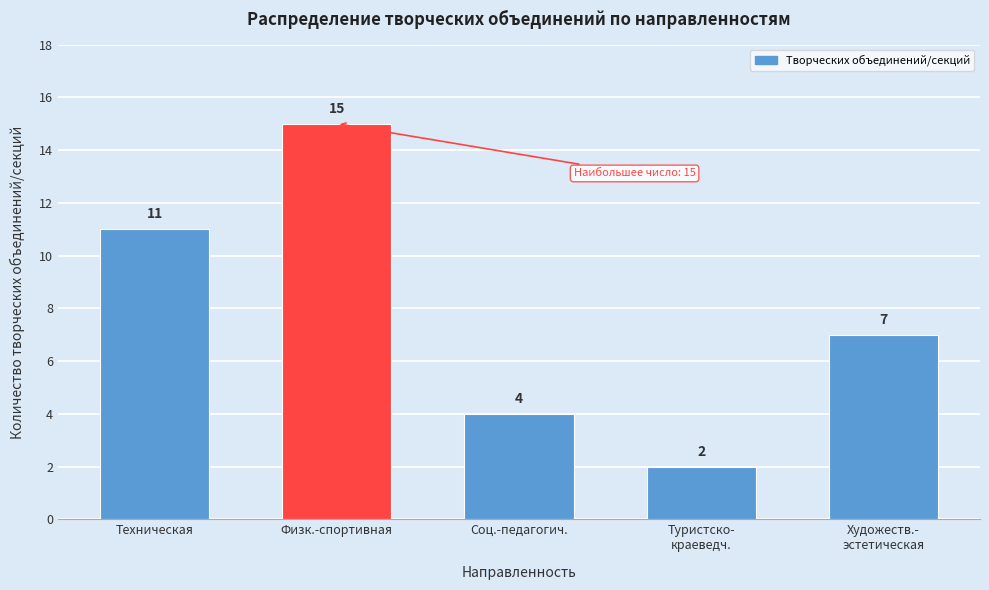

Reading left to right, what are all the values shown in this chart?

11	15	4	2	7